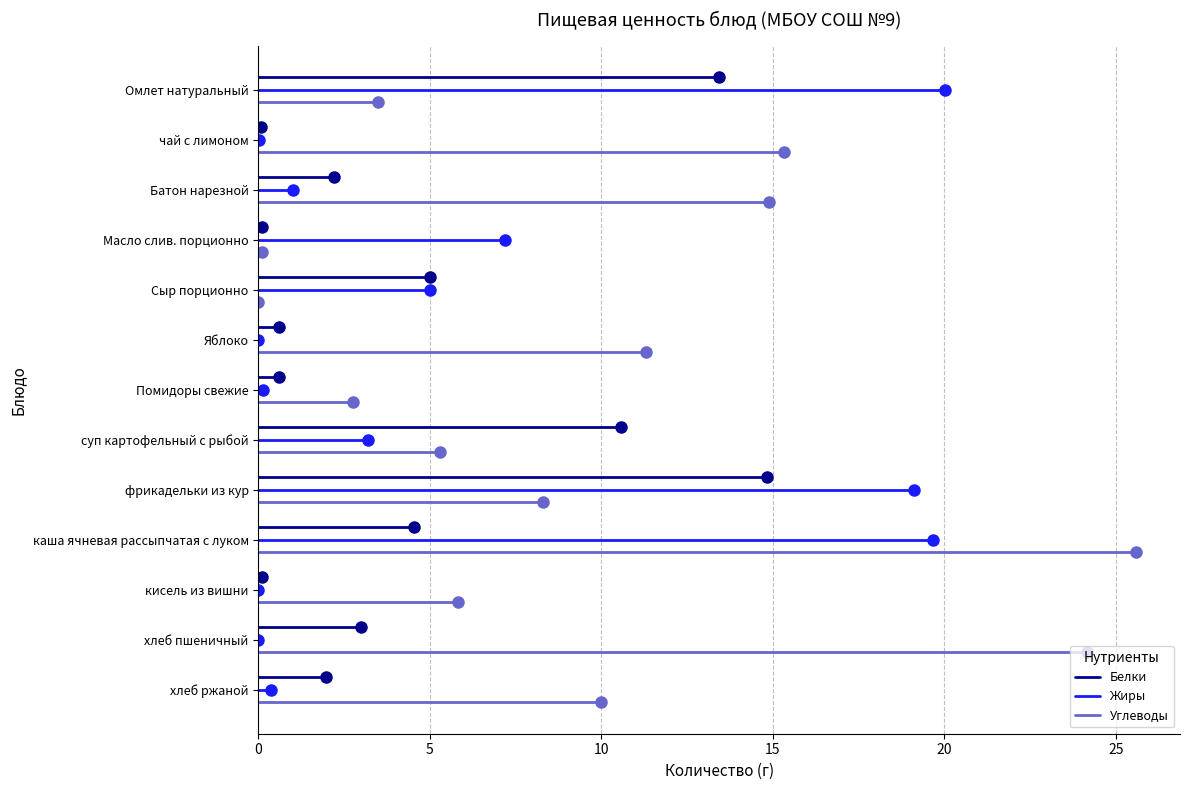

The value of Жиры at 0 is 0.0. True or false?

True